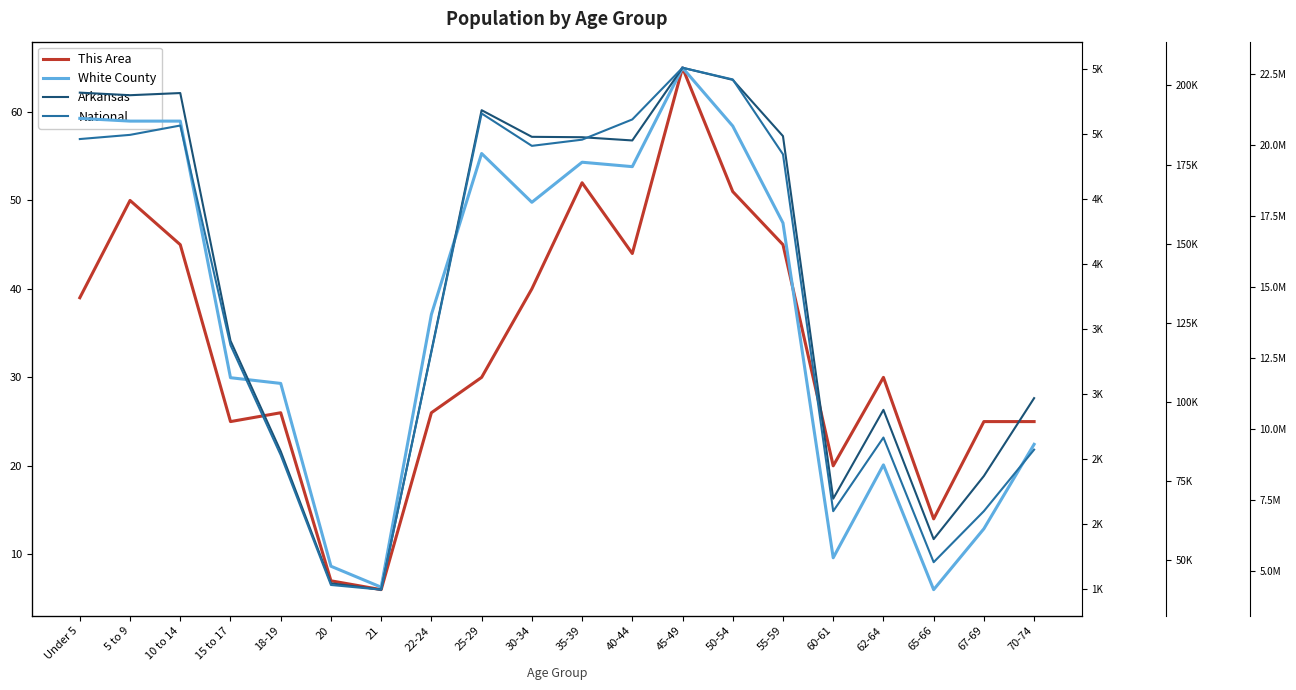

What is the sum of all This Area values?

665